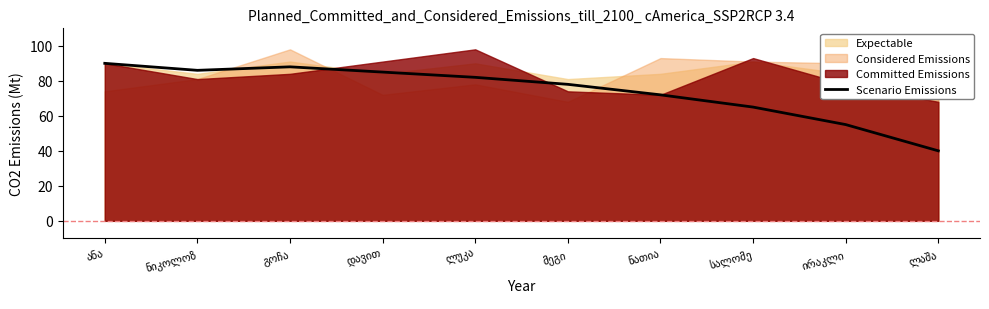

The value at გოჩა is 146. True or false?

False